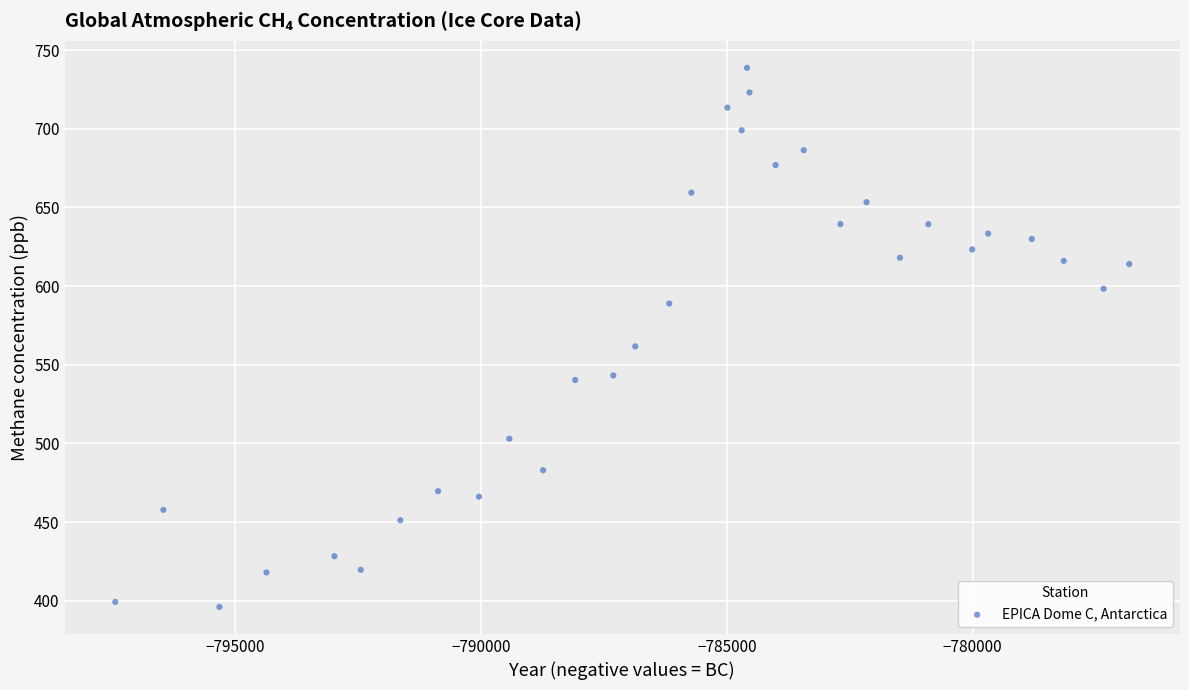

What is the range of Y values (max minus min)?

342.6